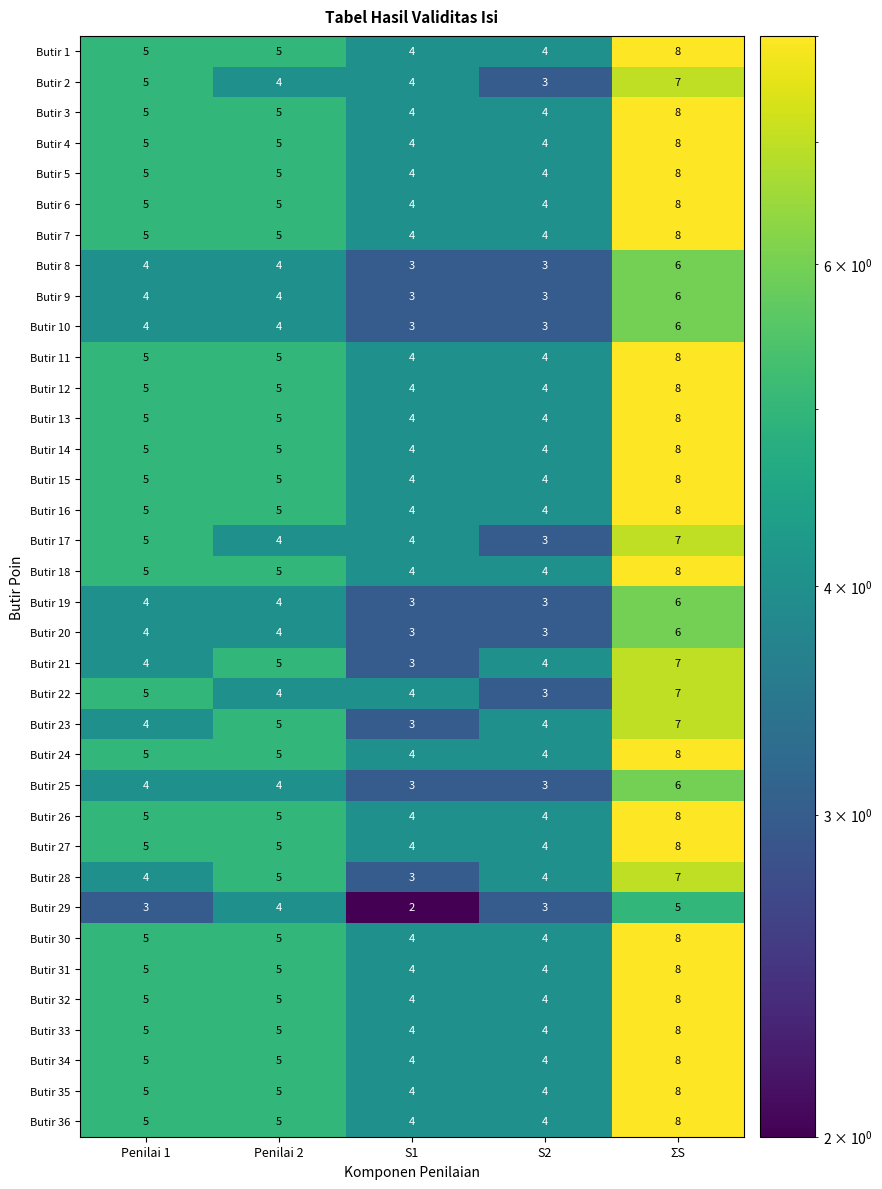

At which category is the sum across all series the highest?

ΣS